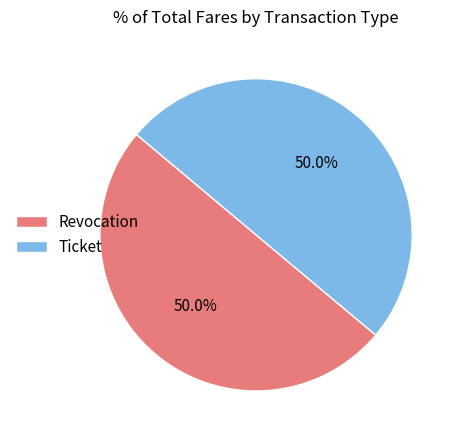

What is the ratio of the value at Revocation to the value at Ticket?

1.0